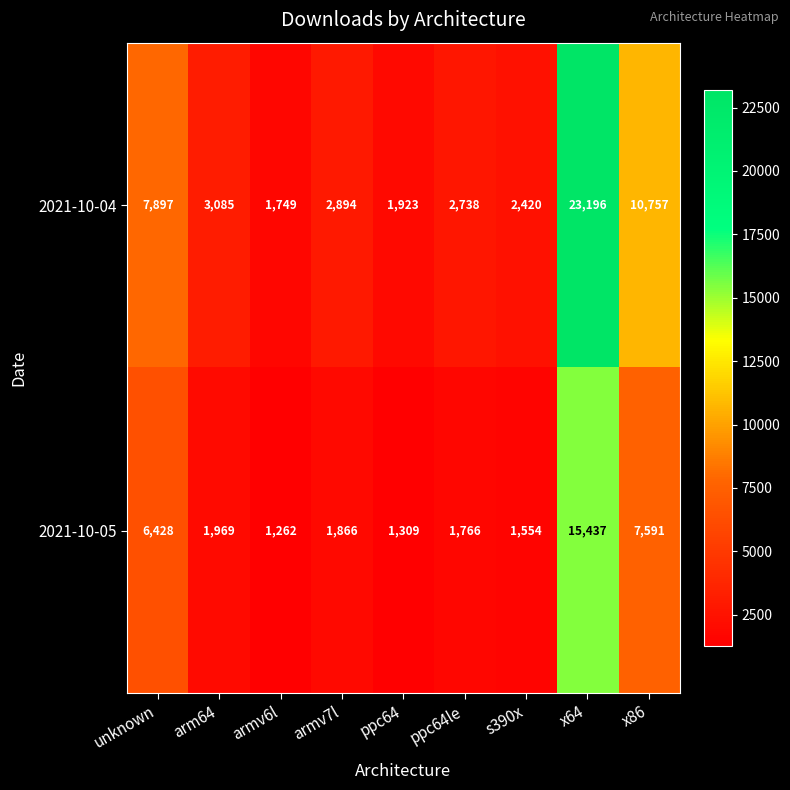

What is the difference between the highest and lowest values at x64?

7759